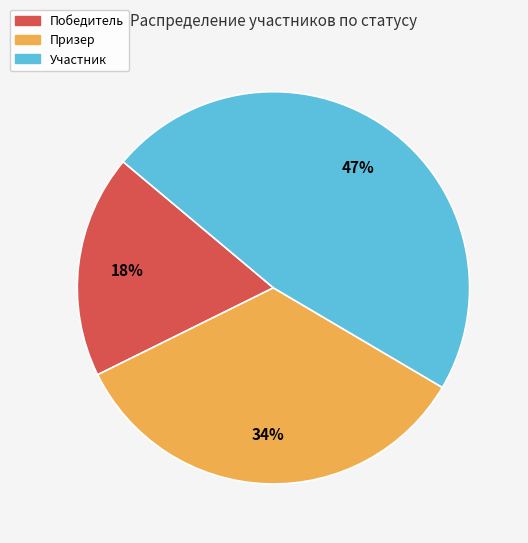

How many slices are in this pie chart?

3